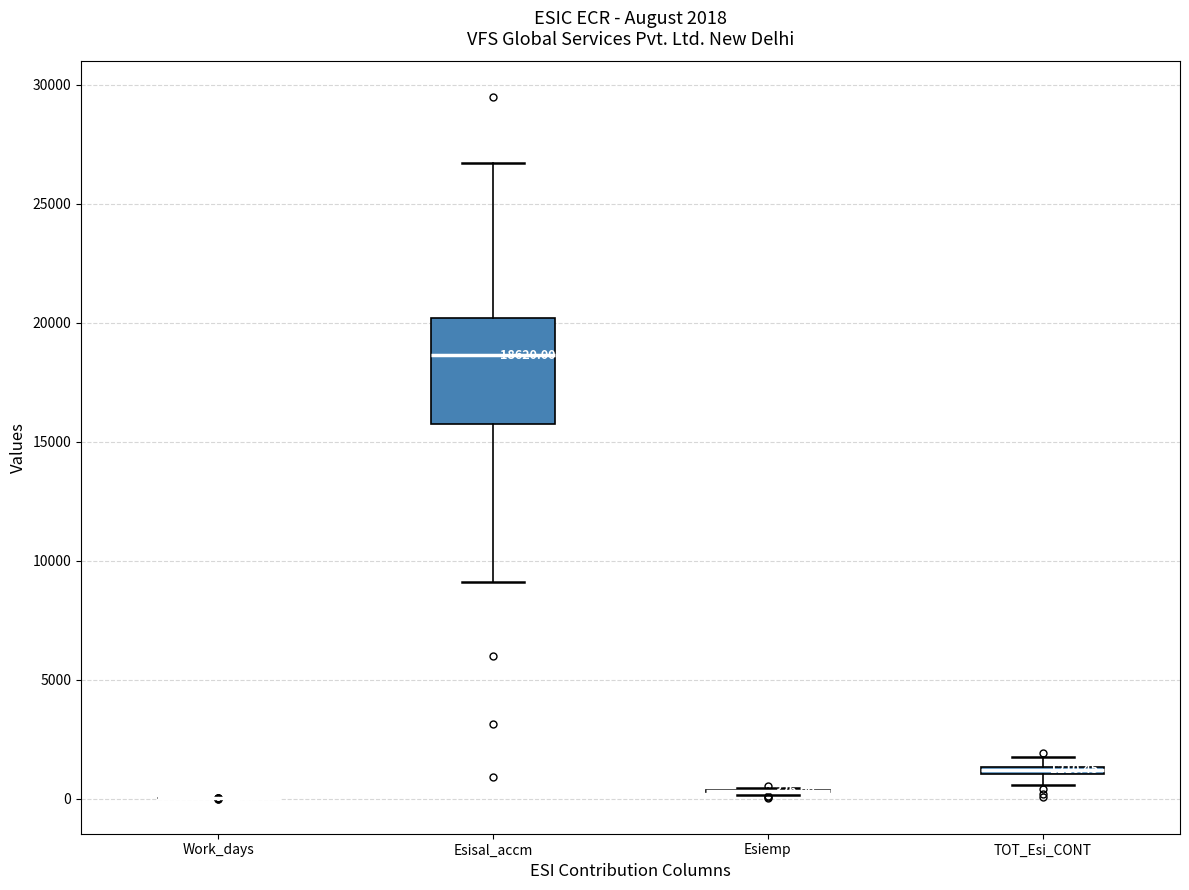

Which box is the tallest, from its lower edge to its upper edge?

Esisal_accm